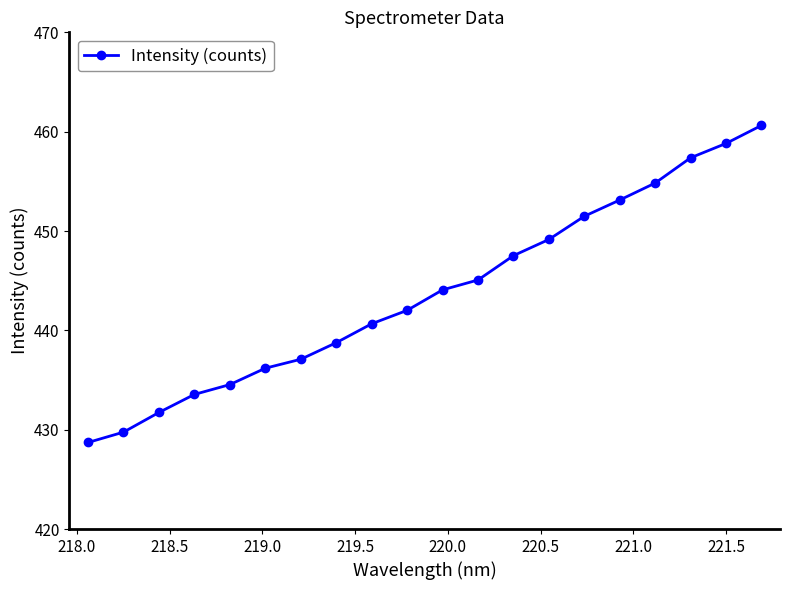

True or false: the data has more than 0 interior local peaks.

False